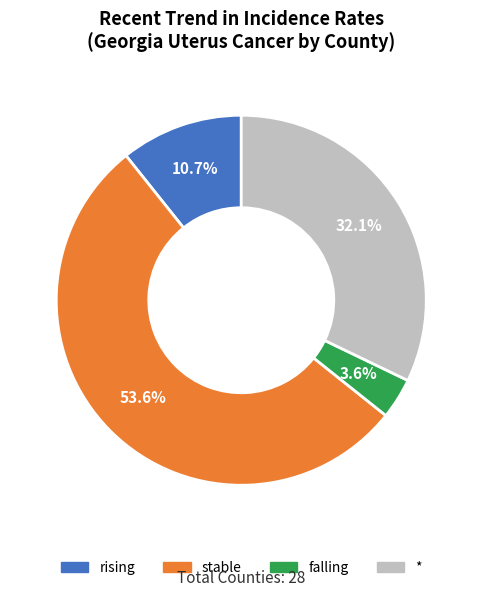

Does any single category account for the majority?

Yes